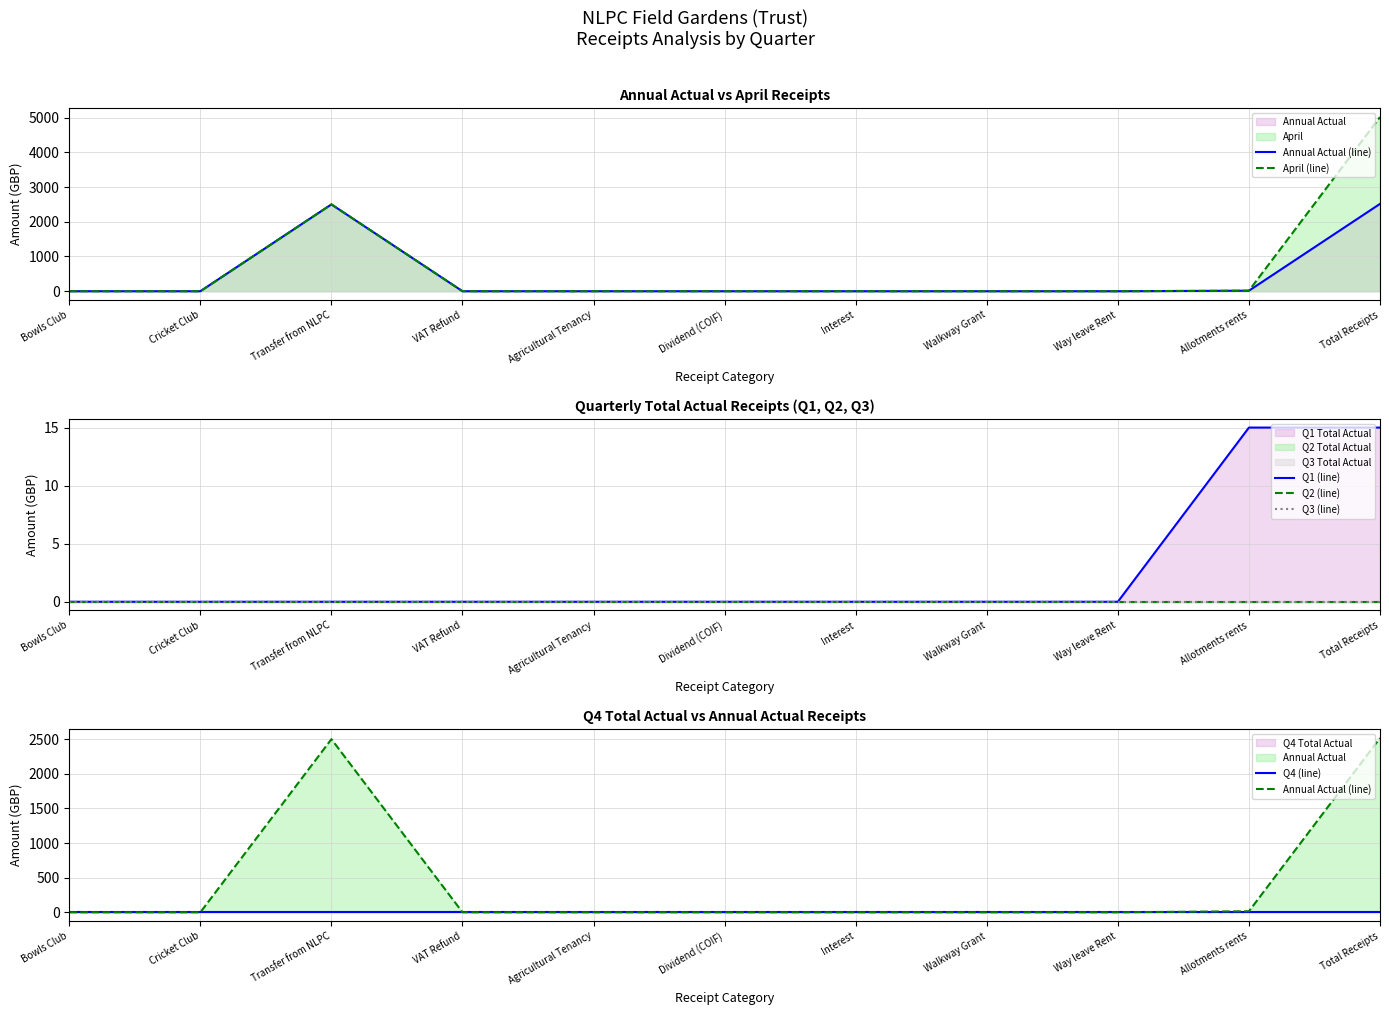

At which category is the sum across all series the highest?

Total Receipts